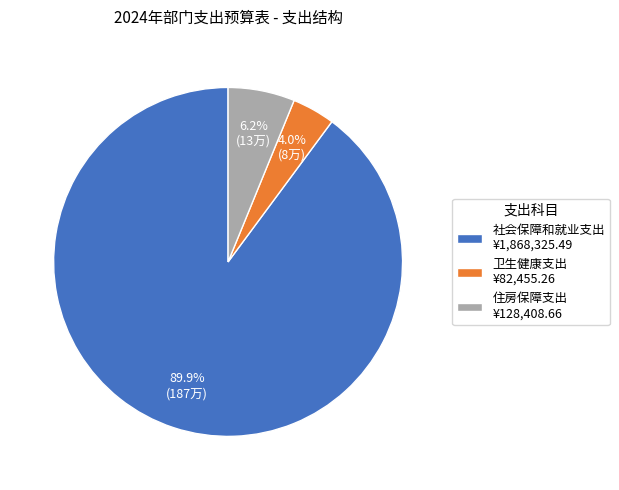

How many segments does this pie chart have?

3